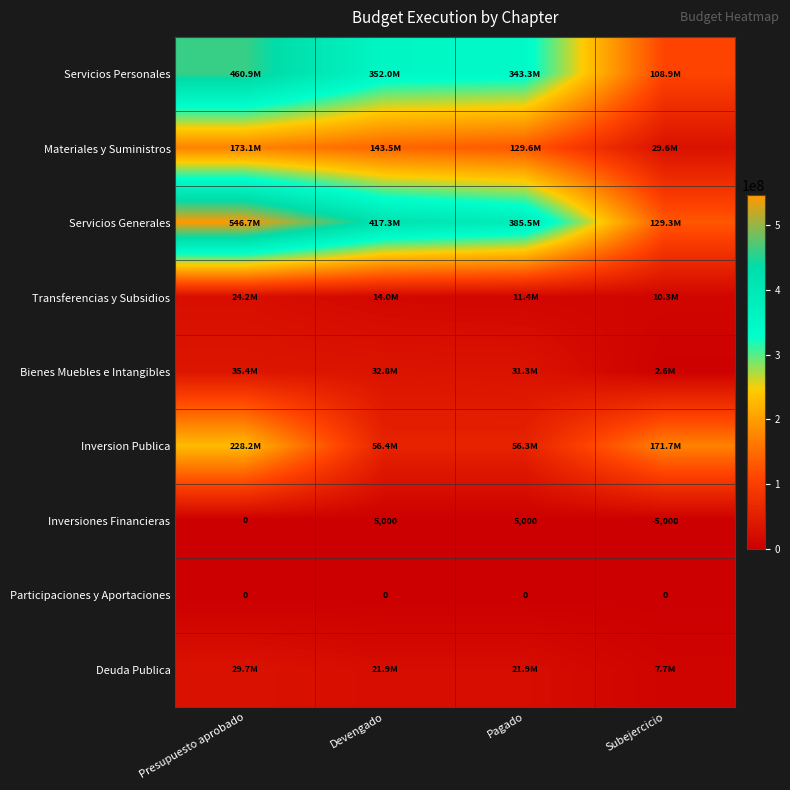

Where is Inversiones Financieras nearest to the value 0?

Presupuesto aprobado